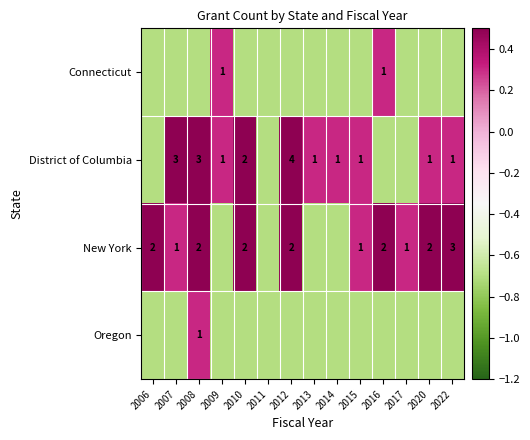

Which series changed the most between 2006 and 2015?

District of Columbia